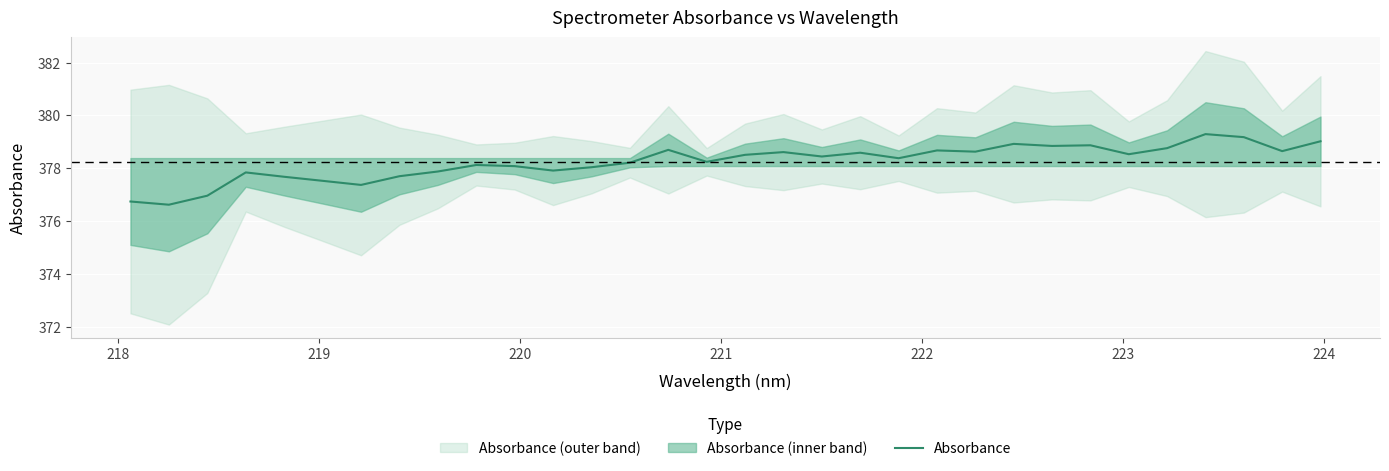

What is the difference between the maximum and second lowest values?

2.6